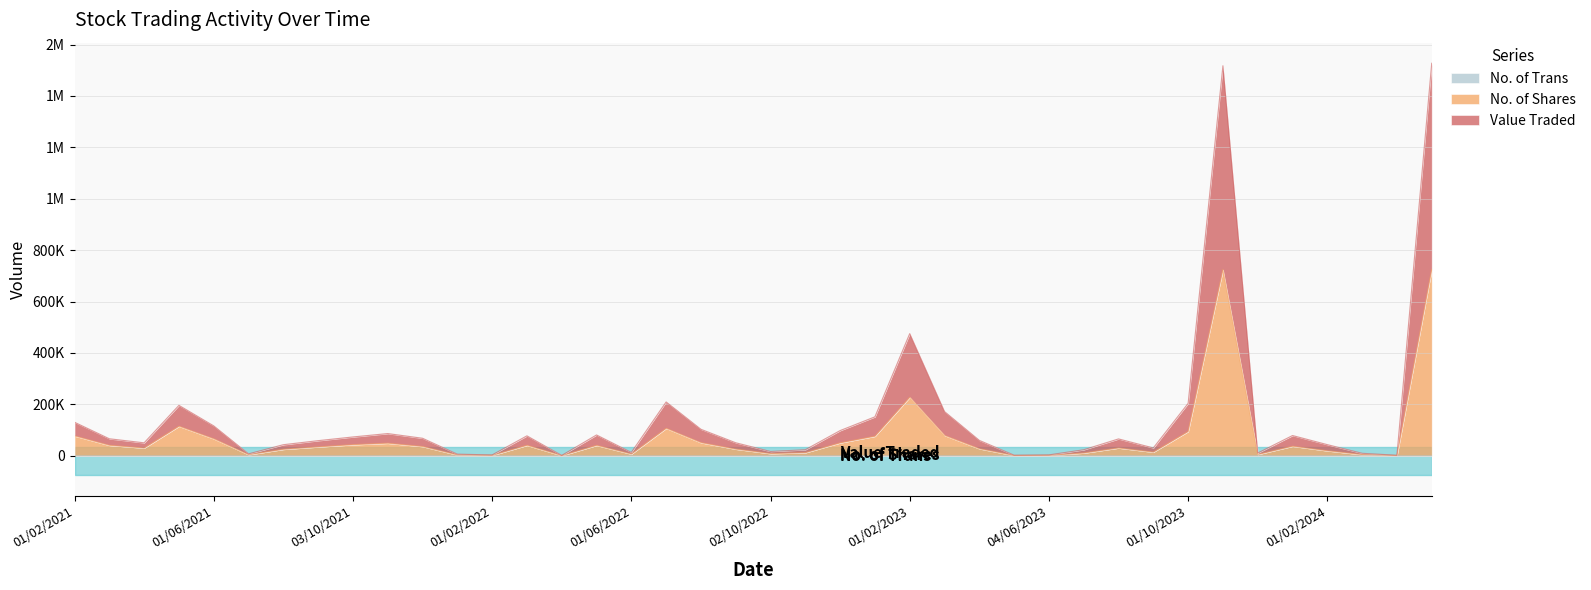

True or false: Value Traded has more than 2 interior local peaks.

True